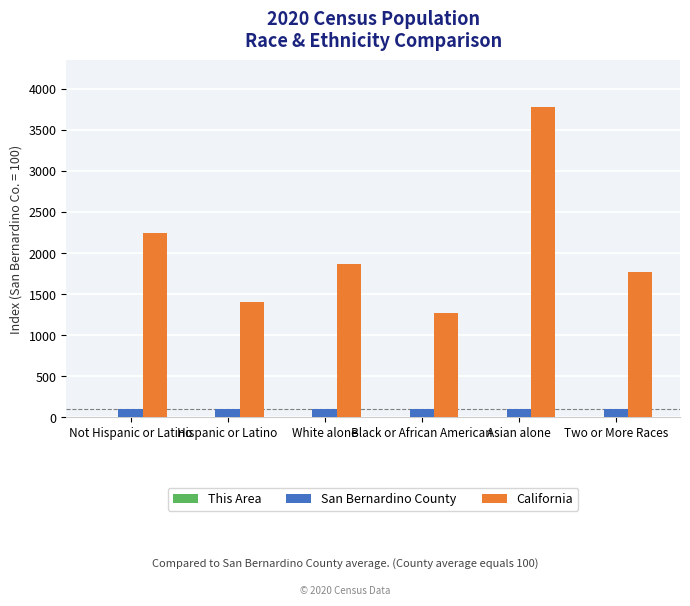

Which series has the largest total across all categories?

California